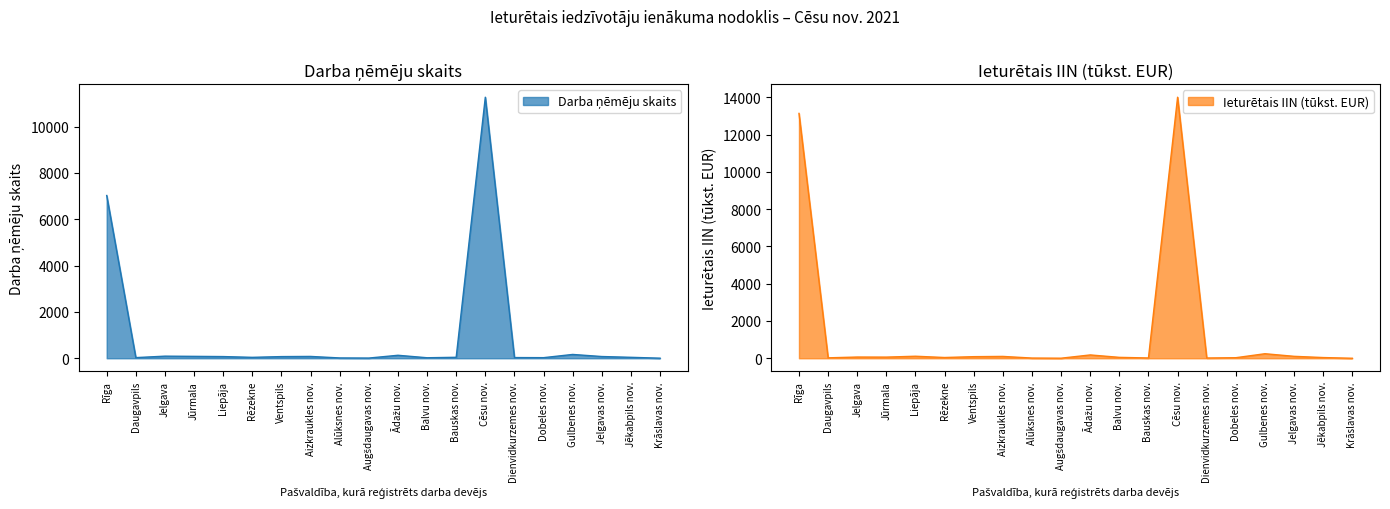

How many data points in Ieturētais IIN (tūkst. EUR) are above 62?

10